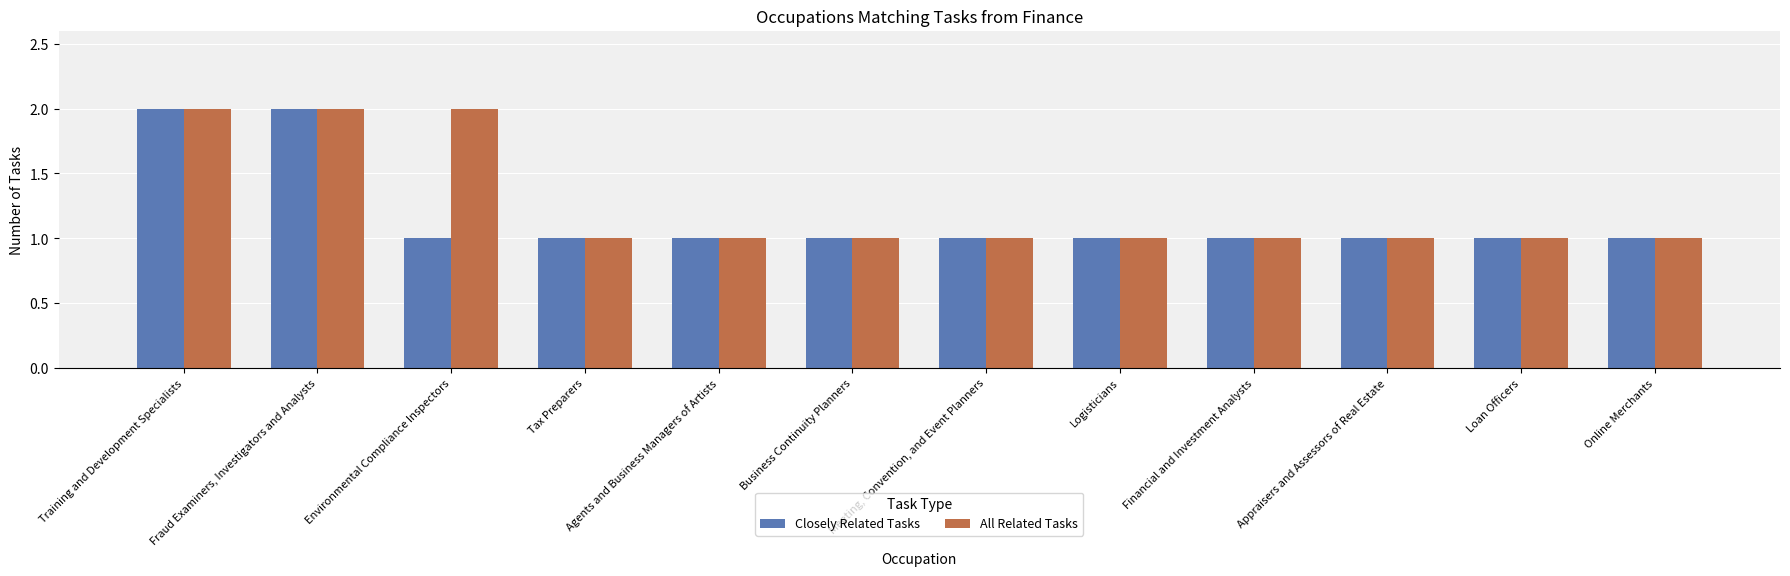

True or false: Closely Related Tasks has a value of 1 at Tax Preparers.

True